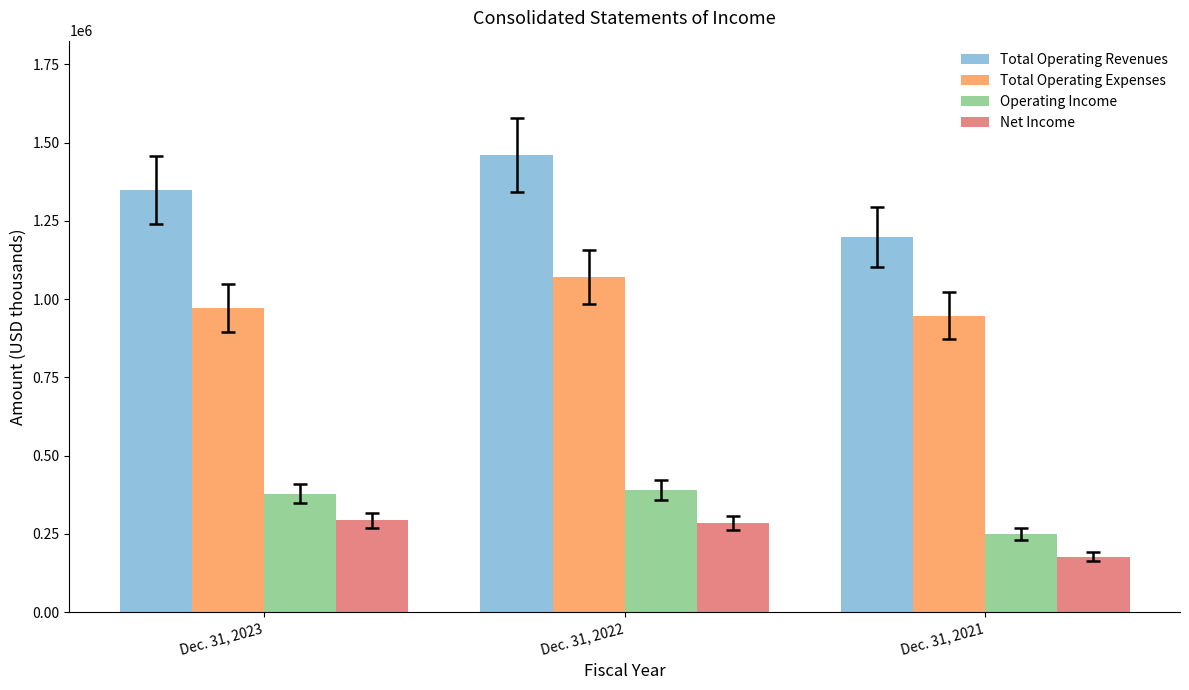

Reading left to right, list all the values displayed in this chart.

Total Operating Revenues: 1349166	1460209	1196844
Total Operating Expenses: 971247	1069770	947136
Operating Income: 377919	390439	249708
Net Income: 294191	284184	176769